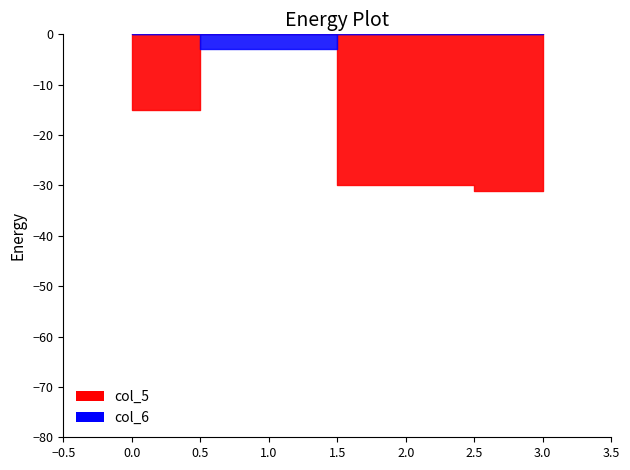

How many times do col_5 and col_6 cross each other?

2